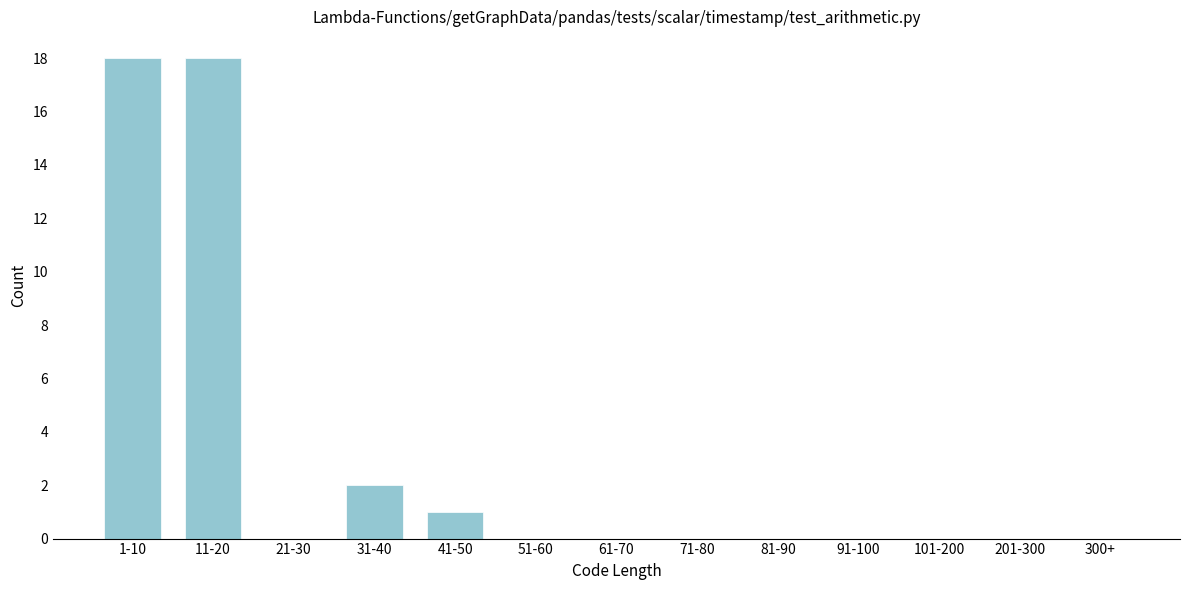

Reading right to left, list all the values displayed in this chart.

300+=0	201-300=0	101-200=0	91-100=0	81-90=0	71-80=0	61-70=0	51-60=0	41-50=1	31-40=2	21-30=0	11-20=18	1-10=18